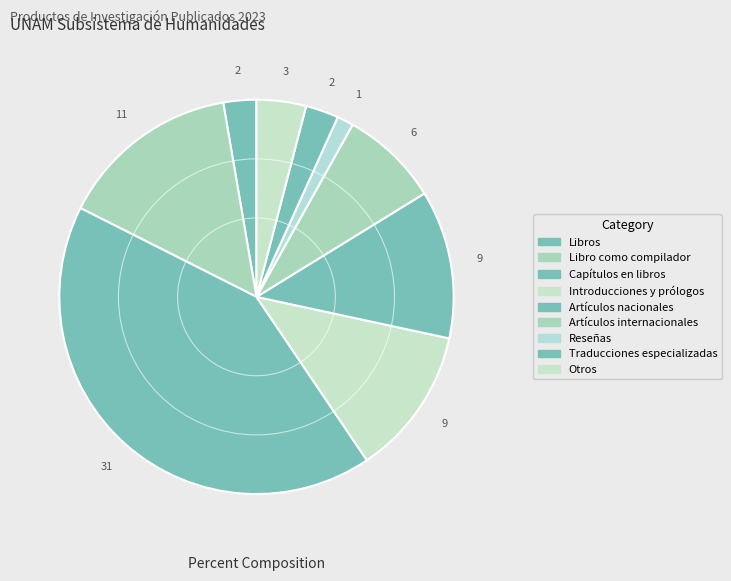

Count the number of slices in the pie.

9